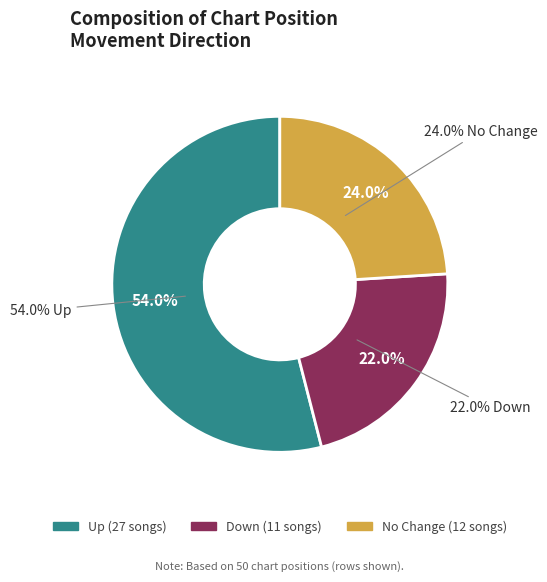

What is the change in value from down to -?

+1